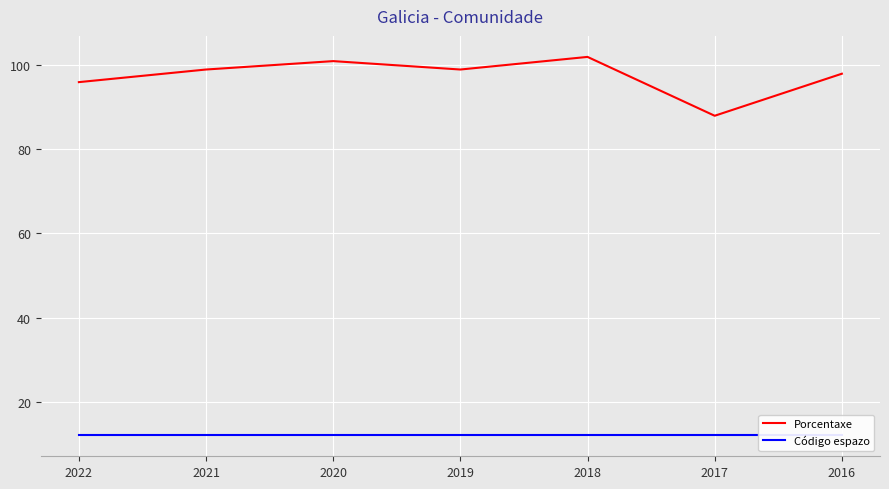

What is the lowest value of the Porcentaxe series?

88